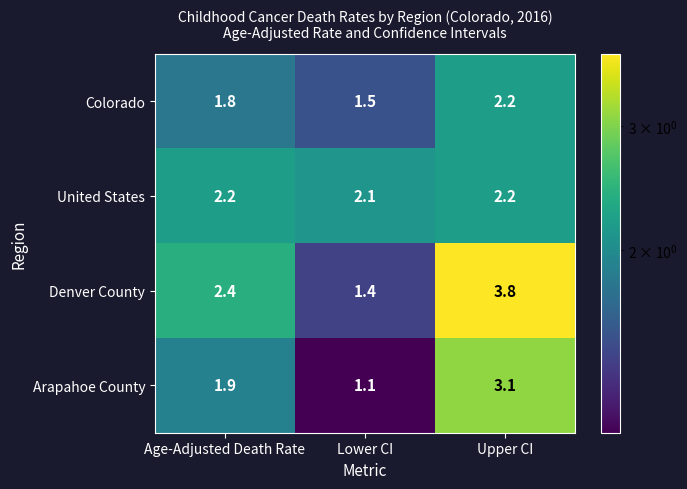

Reading right to left, list all the values displayed in this chart.

Colorado: 2.2	1.5	1.8
United States: 2.2	2.1	2.2
Denver County: 3.8	1.4	2.4
Arapahoe County: 3.1	1.1	1.9